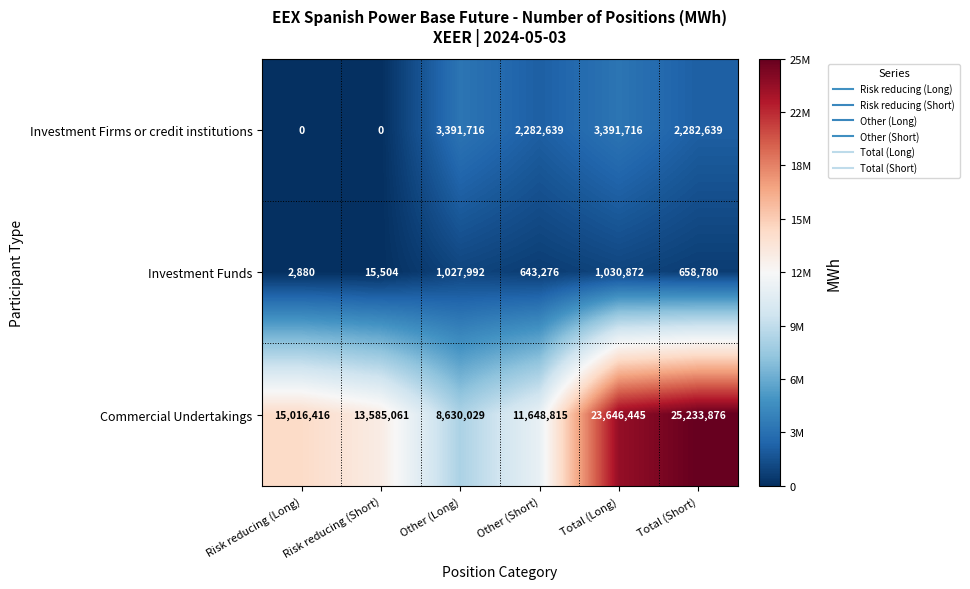

Where does the Investment Firms or credit institutions series first go above 2282639?

Other (Long)